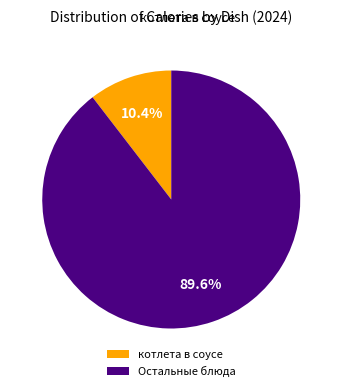

What percentage do Остальные блюда and котлета в соусе together represent?

100.0%